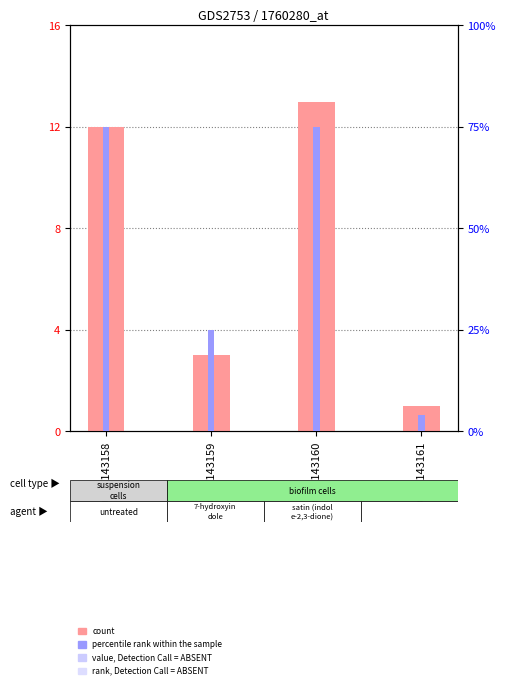

Which category has the highest value in the count series?

GSM143160